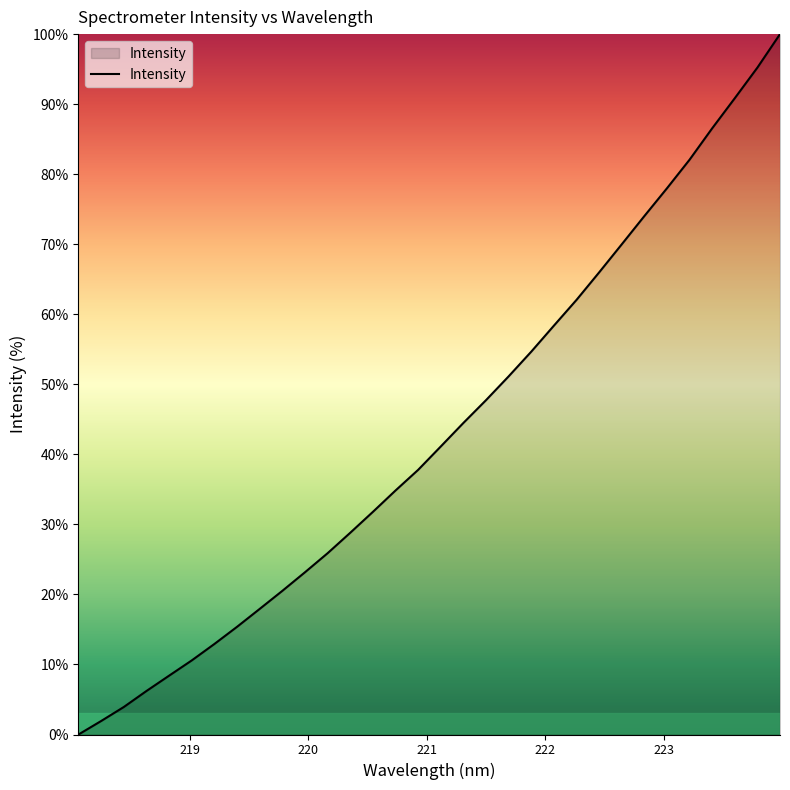

What is the difference between the maximum and minimum values?

100.0